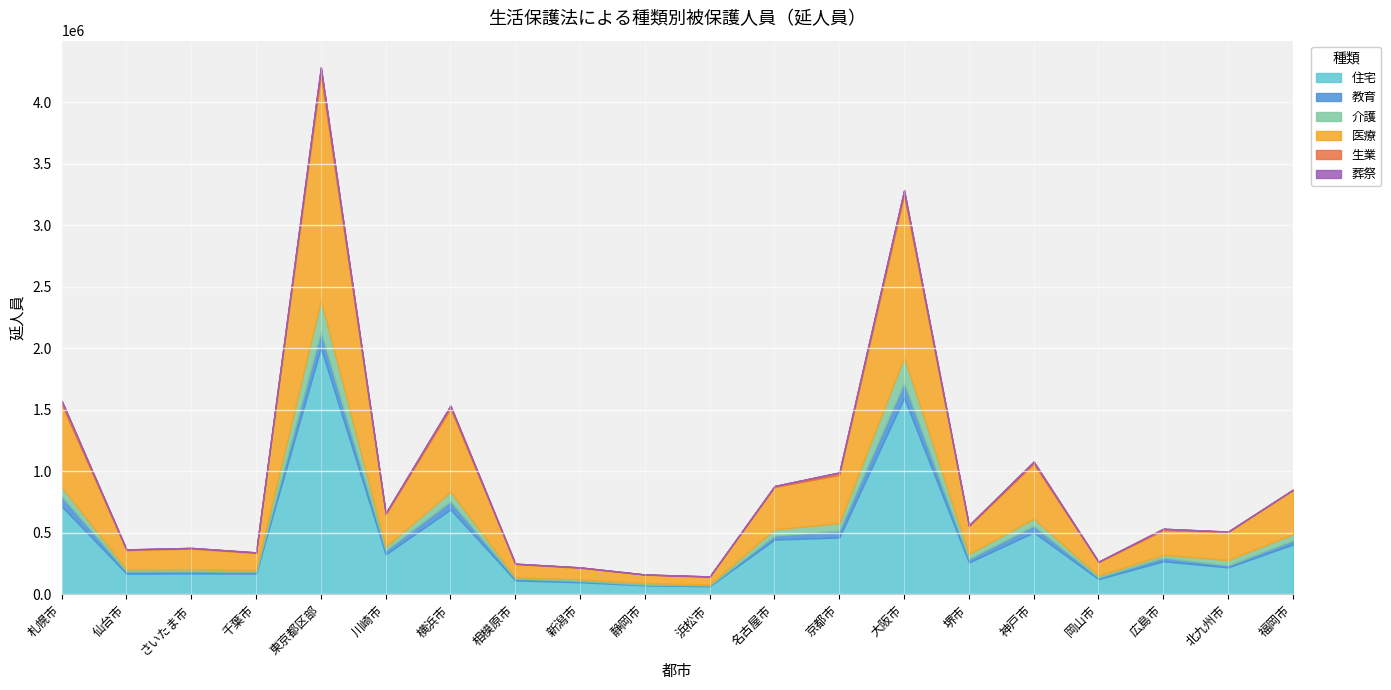

What is the average value of the 医療 series?

393351